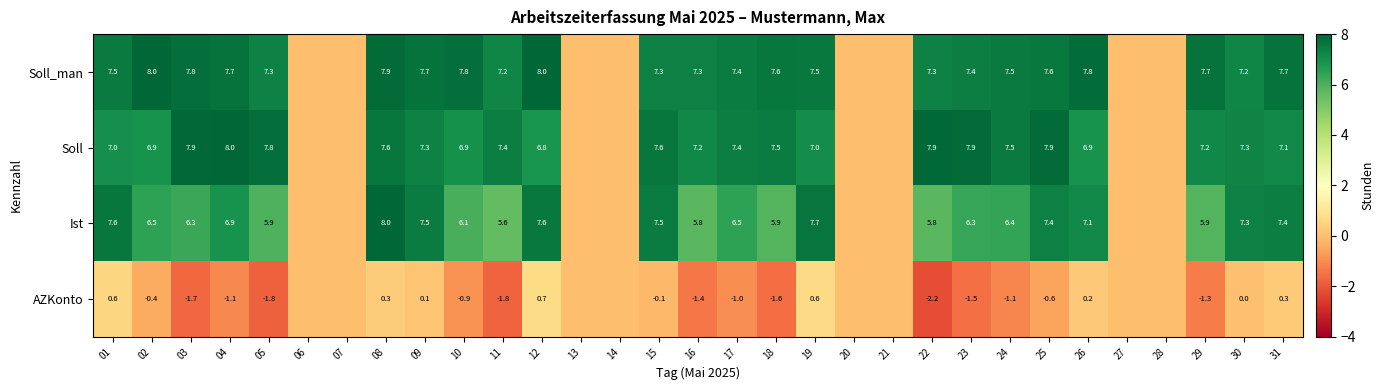

What is the total value across all series at 10?

19.9